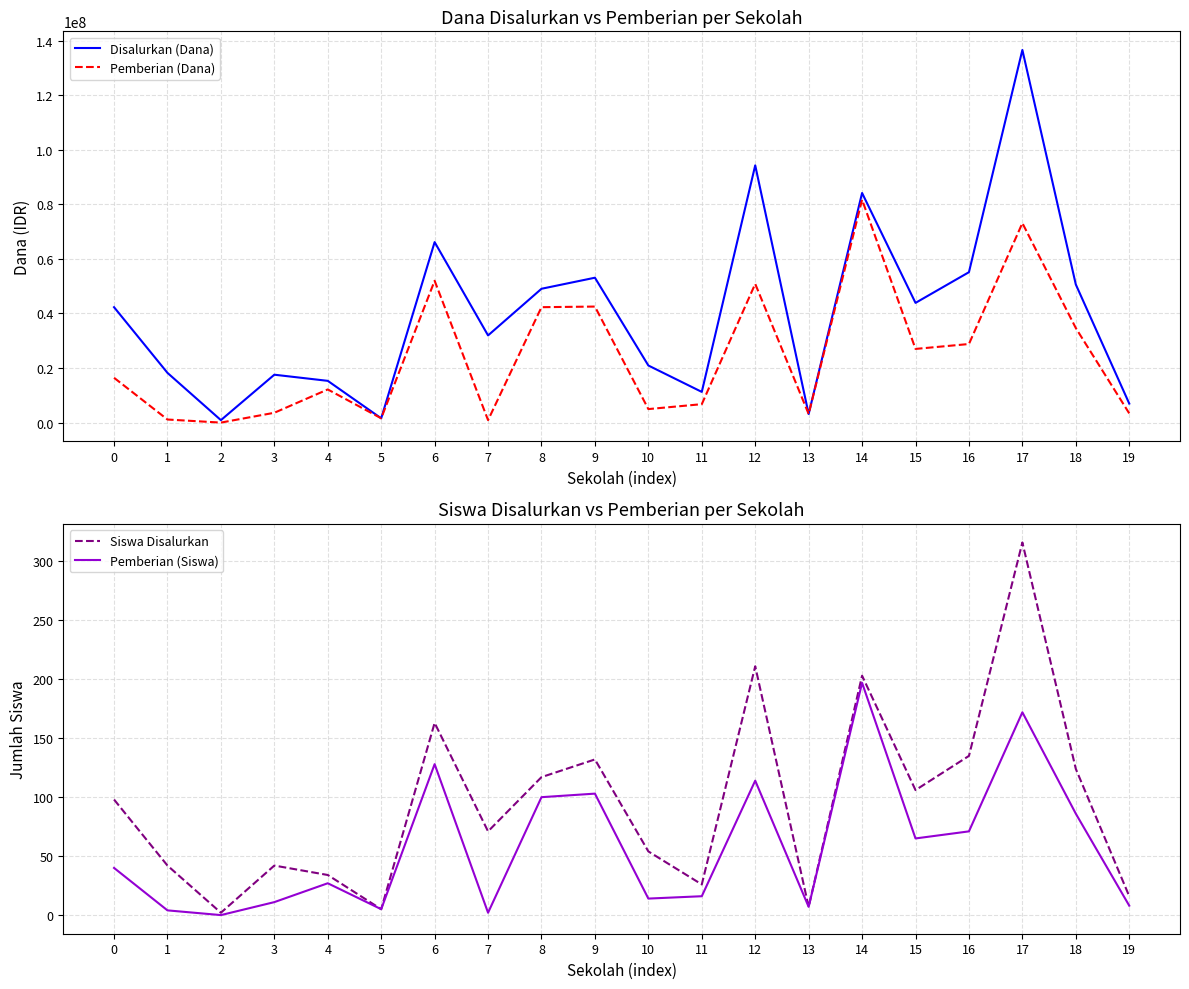

What is the value of the Disalurkan (Dana) point at the 17th from the left?

55125000